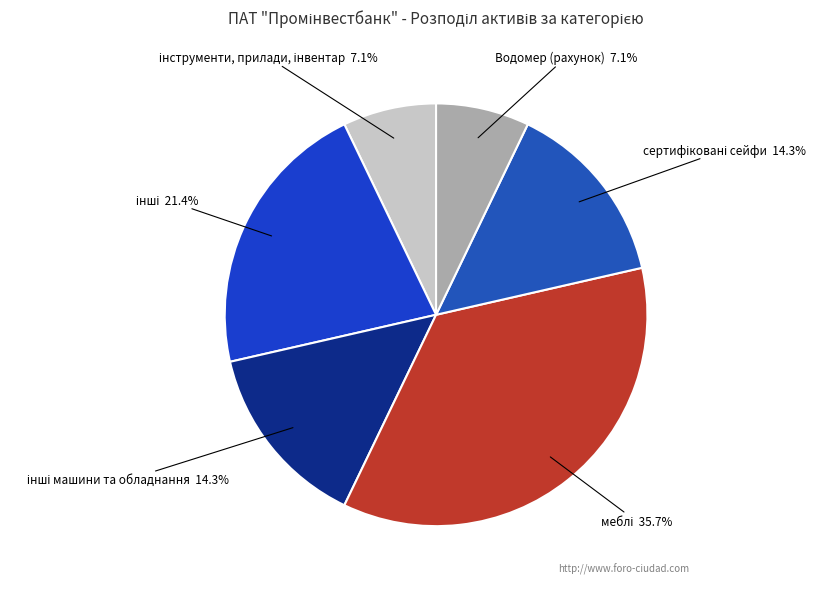

Is there a majority slice in this chart?

No